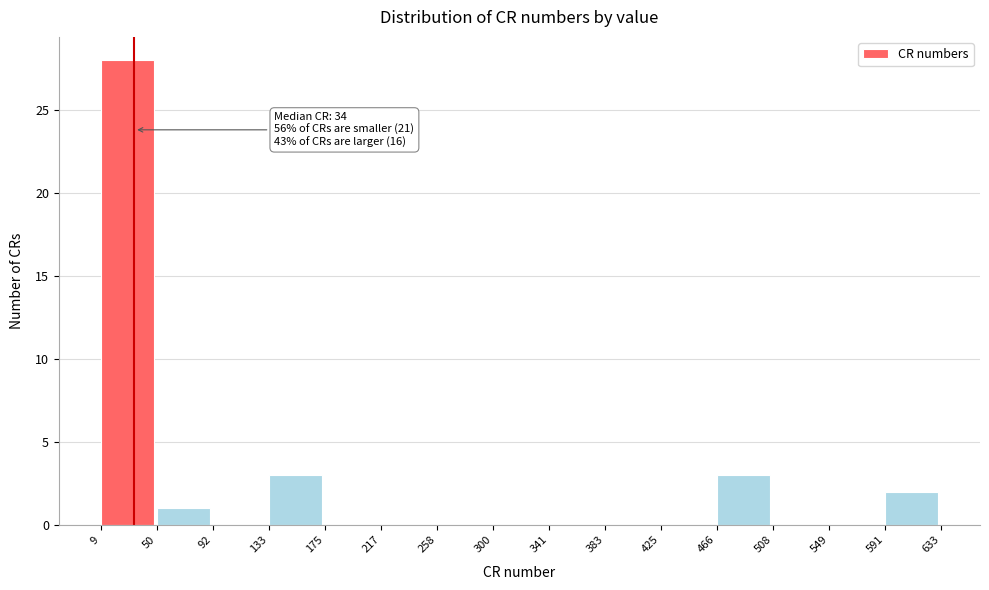

Over which range of the x-axis is the bar tallest?

9 to 50